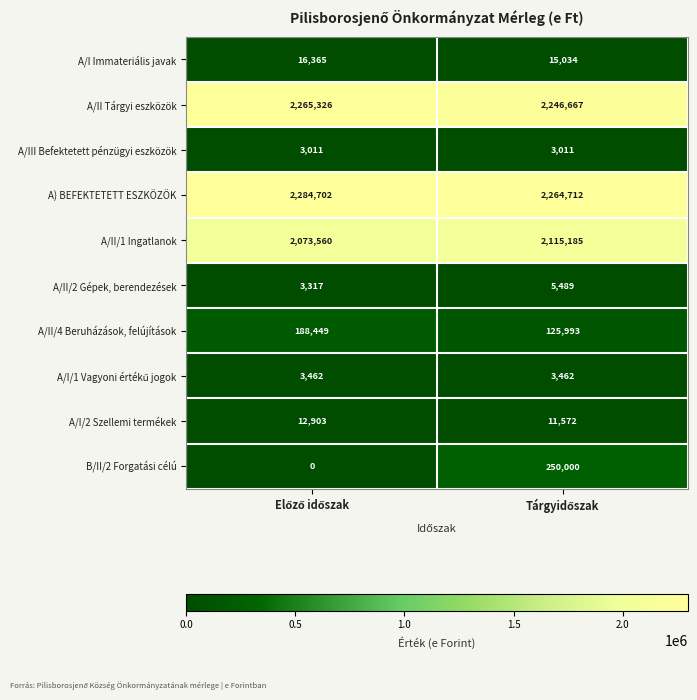

What is the sum of all A/II/2 Gépek, berendezések values?

8806